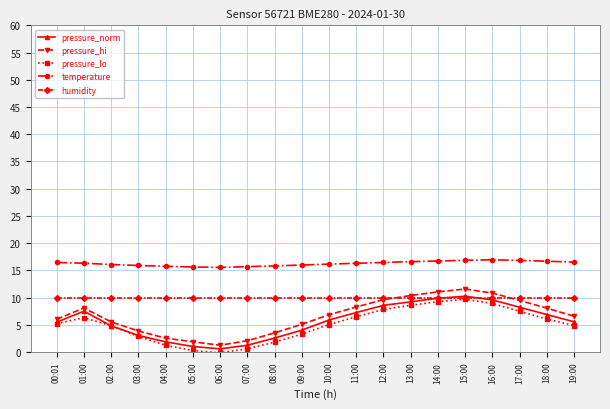

True or false: pressure_lo has more than 0 interior local peaks.

True